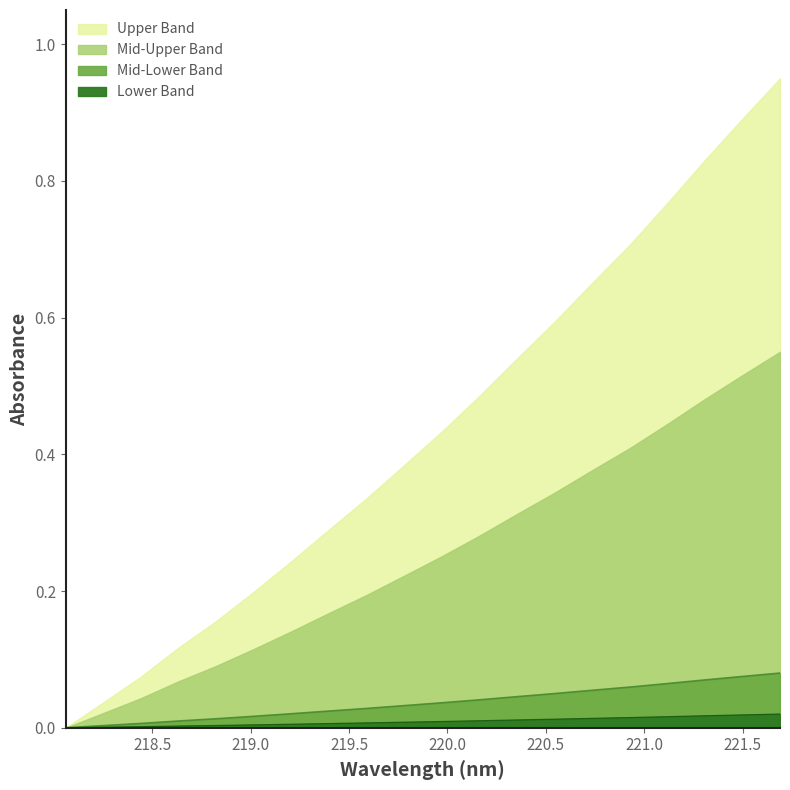

What position from the right is 219.0156?

15